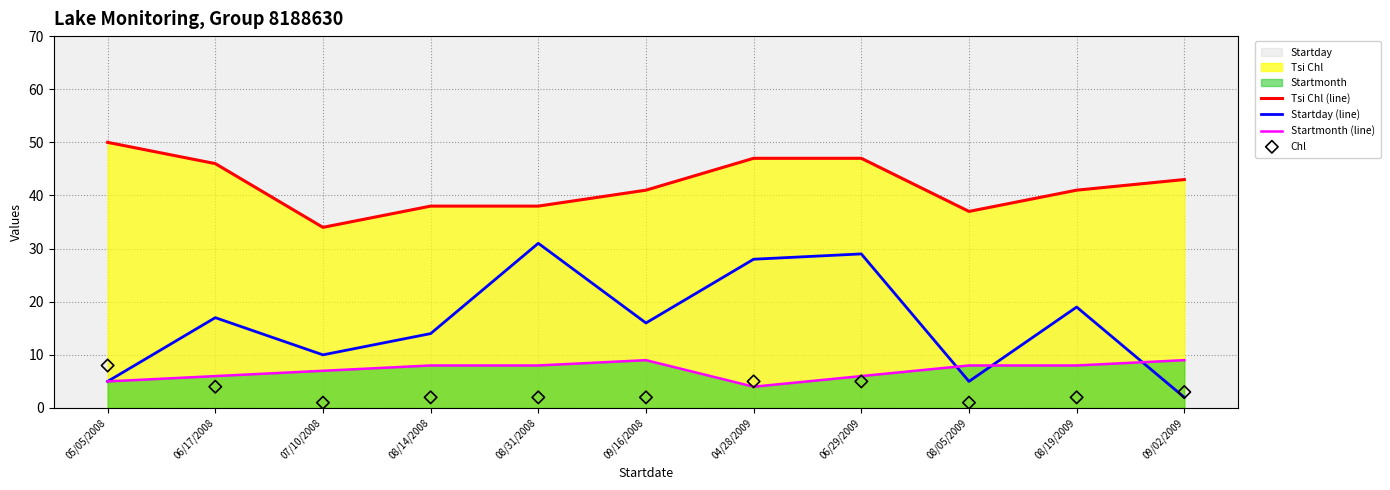

What is the total value across all series at 07/10/2008?

52